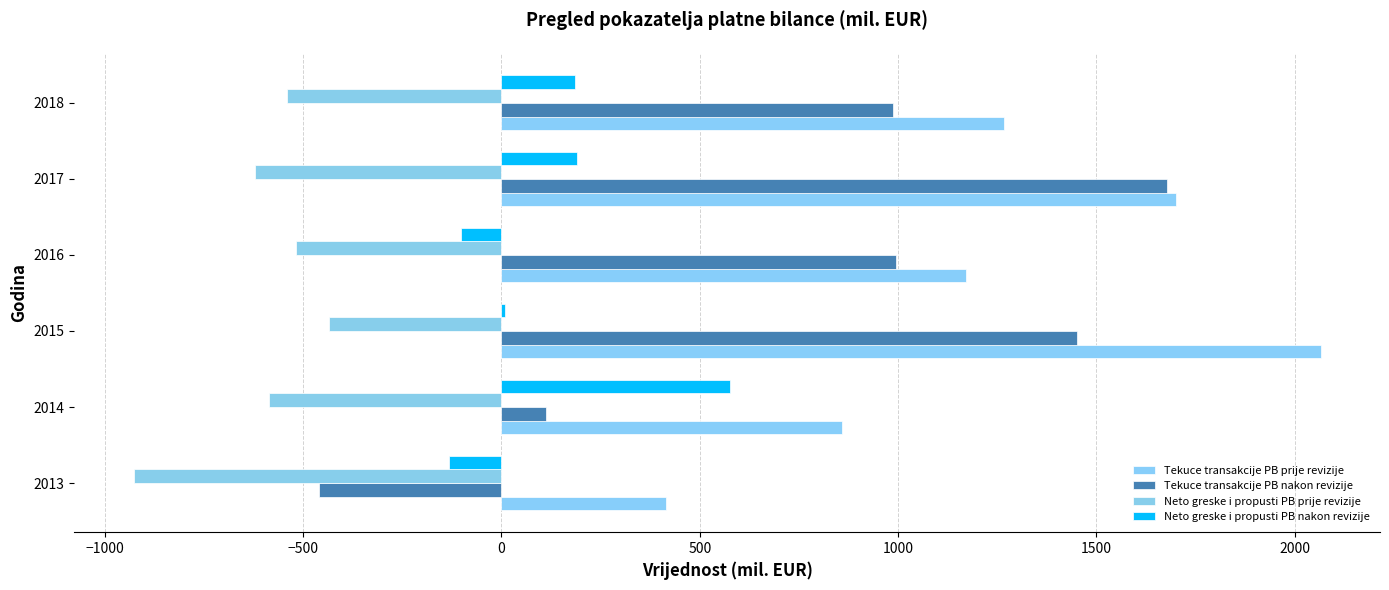

Reading left to right, transcribe all the data shown in this chart.

Tekuce transakcije PB prije revizije: 414.4	858.1	2065.8	1172.5	1700.3	1267.5
Tekuce transakcije PB nakon revizije: -461.0	111.1	1452.4	993.7	1679.2	987.3
Neto greske i propusti PB prije revizije: -927.6	-586.1	-436.1	-518.7	-621.5	-541.4
Neto greske i propusti PB nakon revizije: -131.5	576.6	8.3	-102.5	191.0	184.7